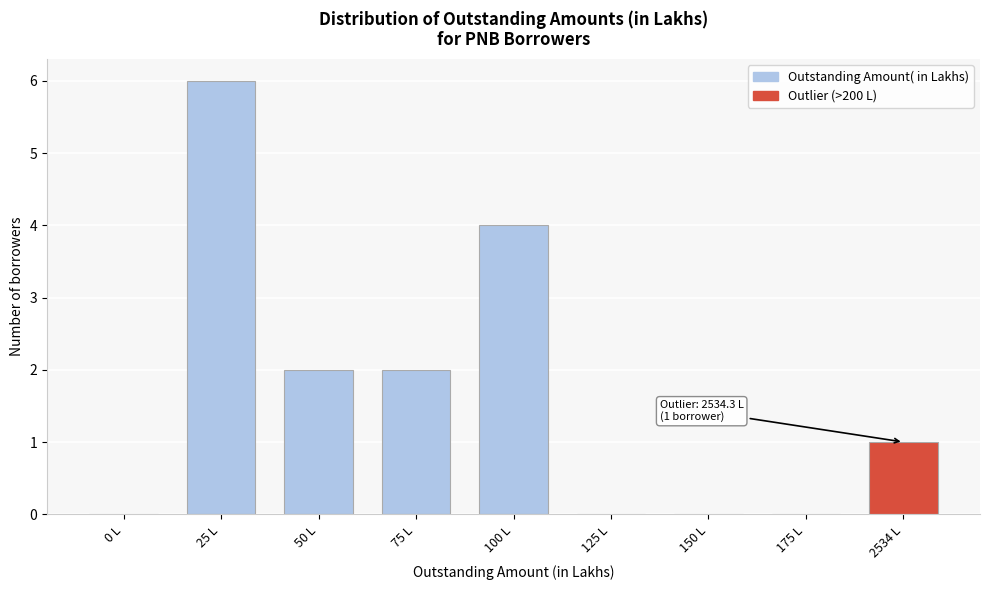

Reading left to right, transcribe all the data shown in this chart.

0 L=0	25 L=6	50 L=2	75 L=2	100 L=4	125 L=0	150 L=0	175 L=0	2534 L=1